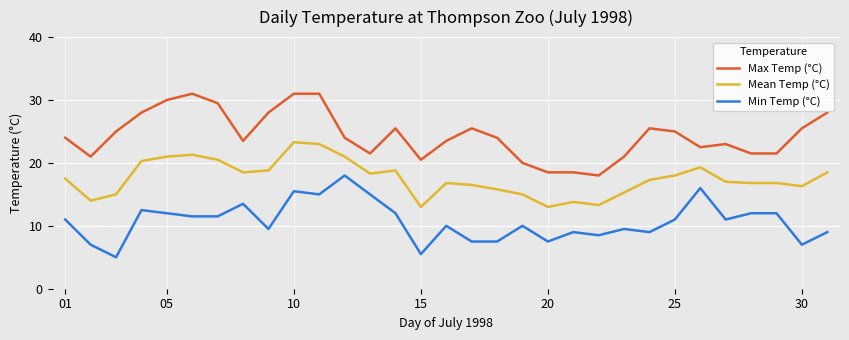

What is the lowest value of the Mean Temp (°C) series?

13.0